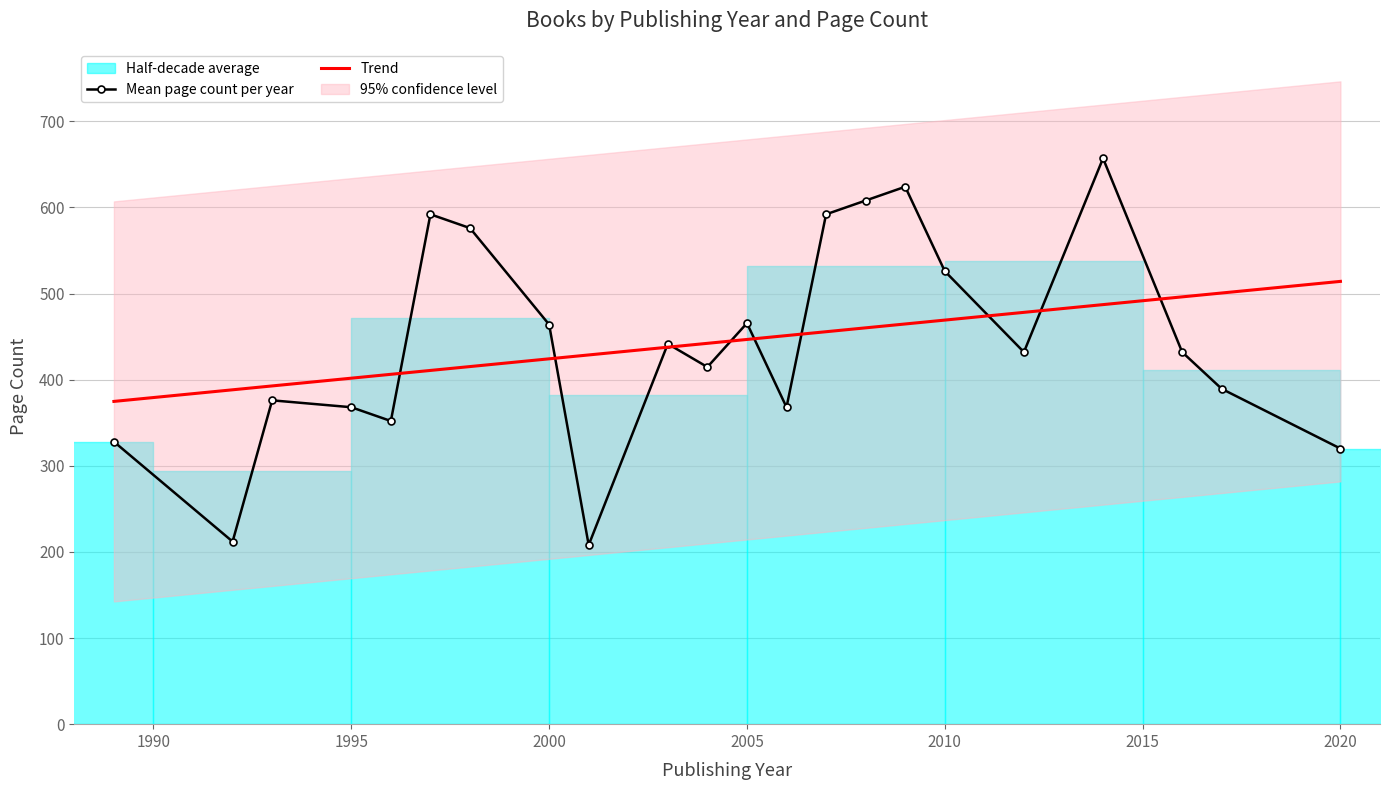

True or false: Trend has more than 1 points higher than both neighbors.

False